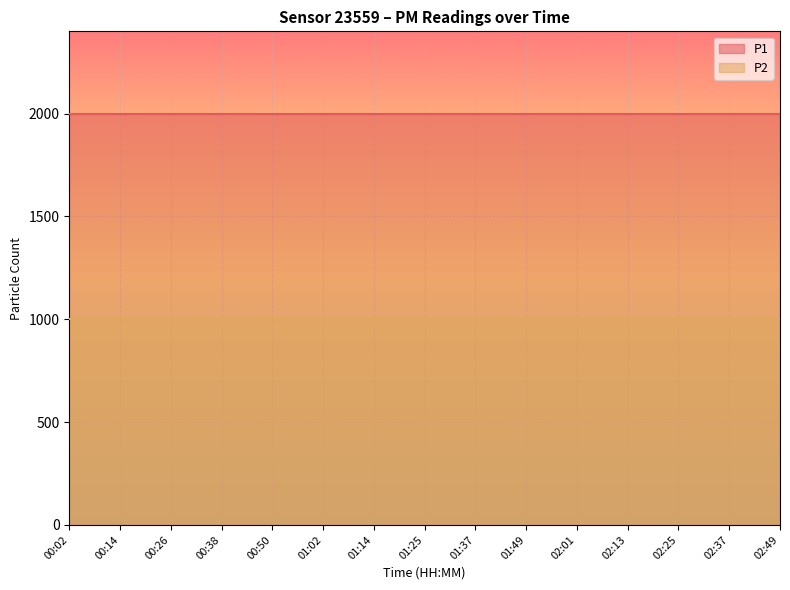

What is the value of the P1 point at the 13th from the left?

1999.9